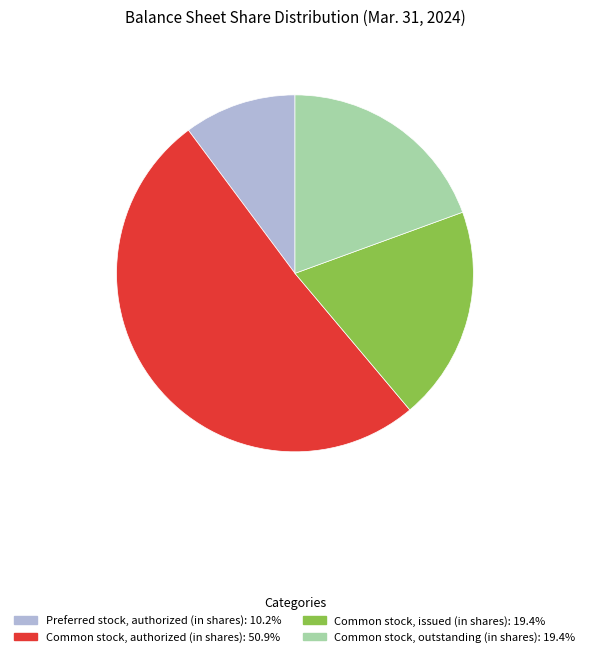

How many segments does this pie chart have?

4